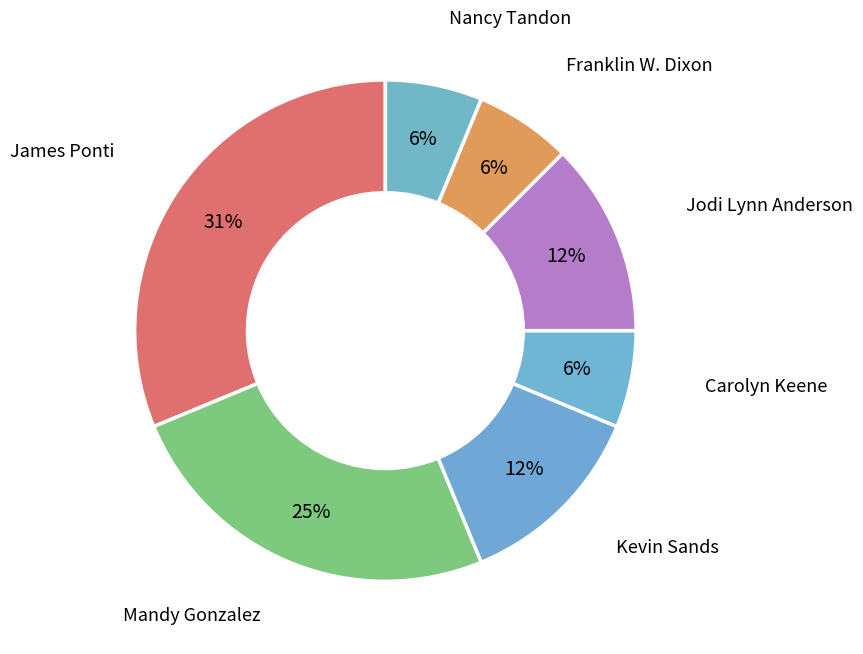

How many slices are in this pie chart?

7